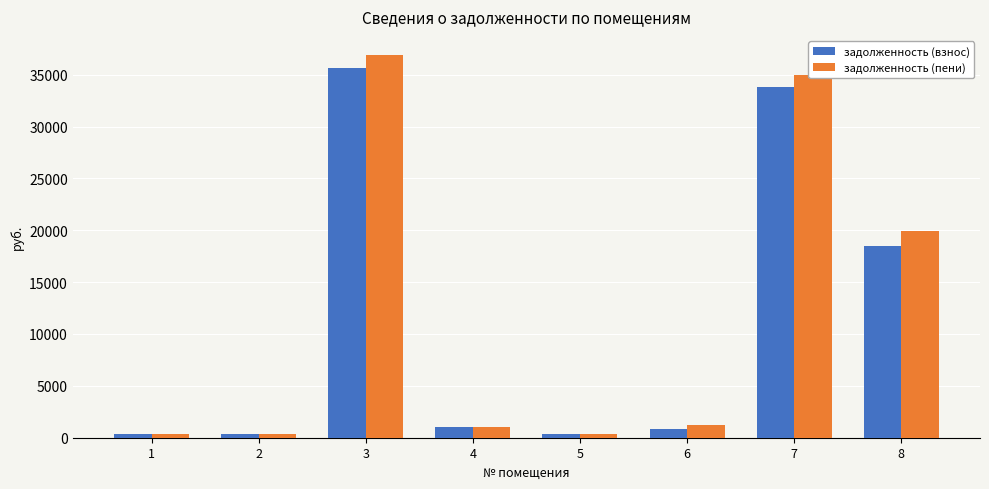

What value does the задолженность (взнос) series have at 7?

33809.1